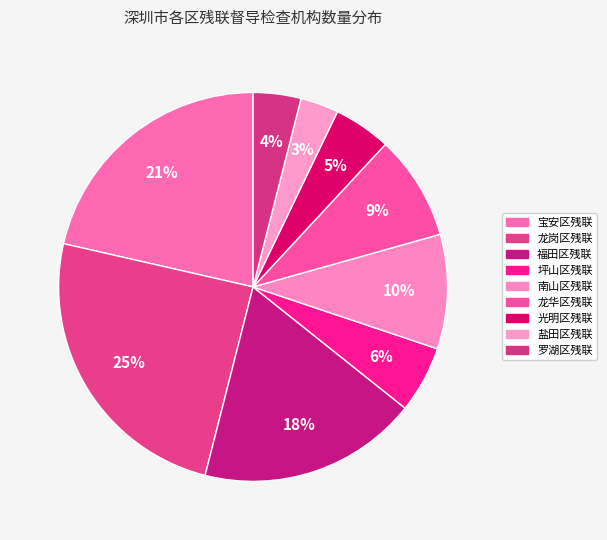

Is there a majority slice in this chart?

No